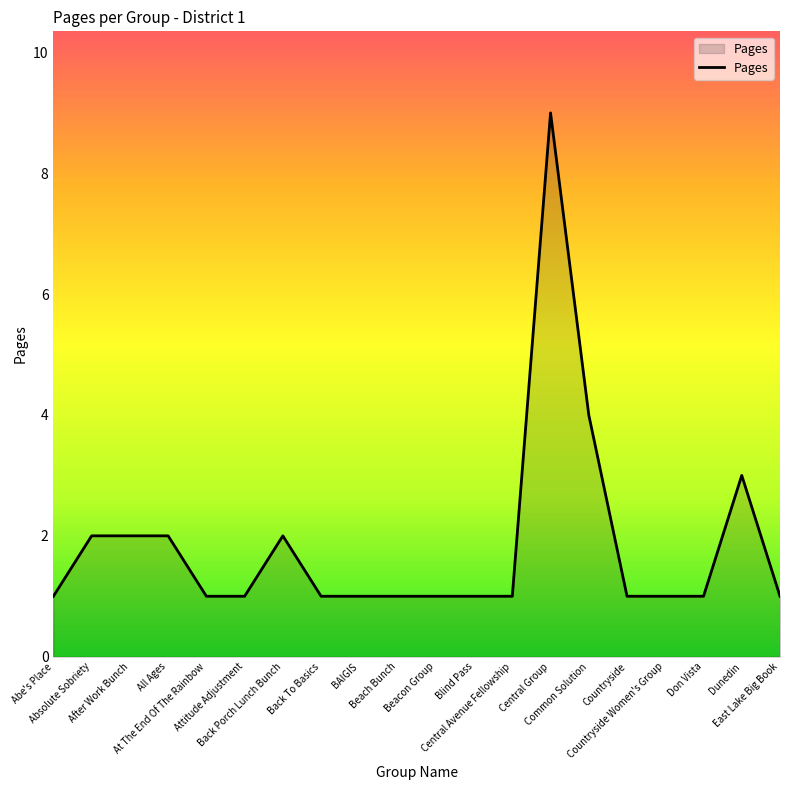

What is the ratio of the value at Central Group to the value at Beach Bunch?

9.0